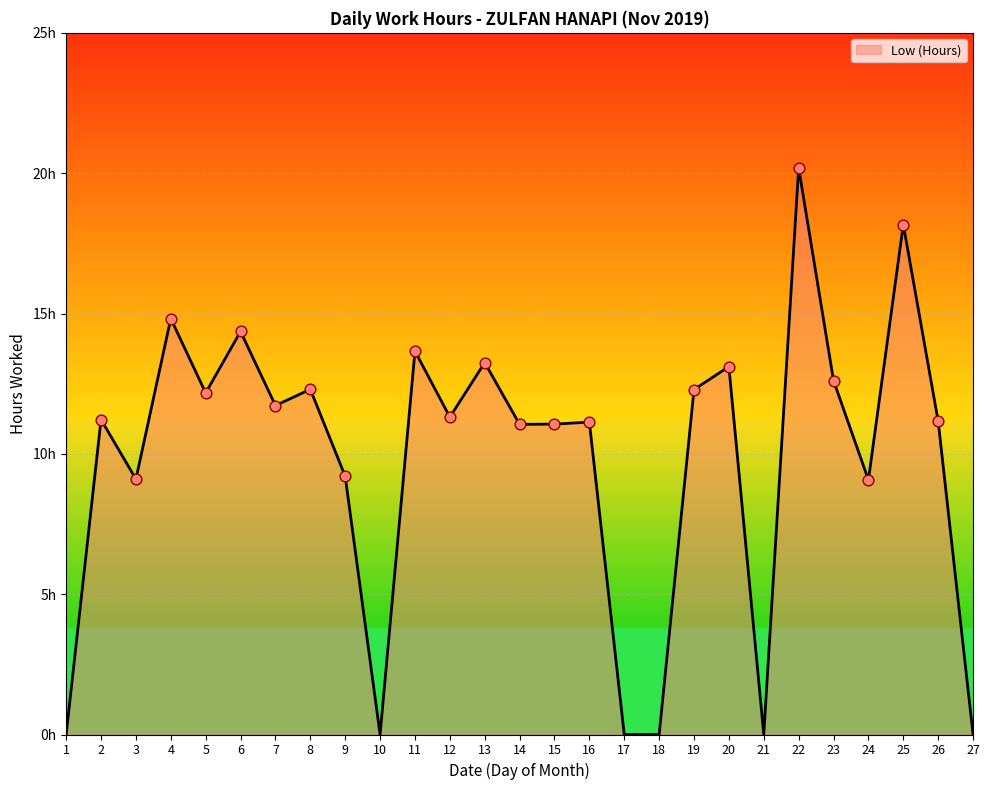

Does the chart have visible grid lines?

Yes